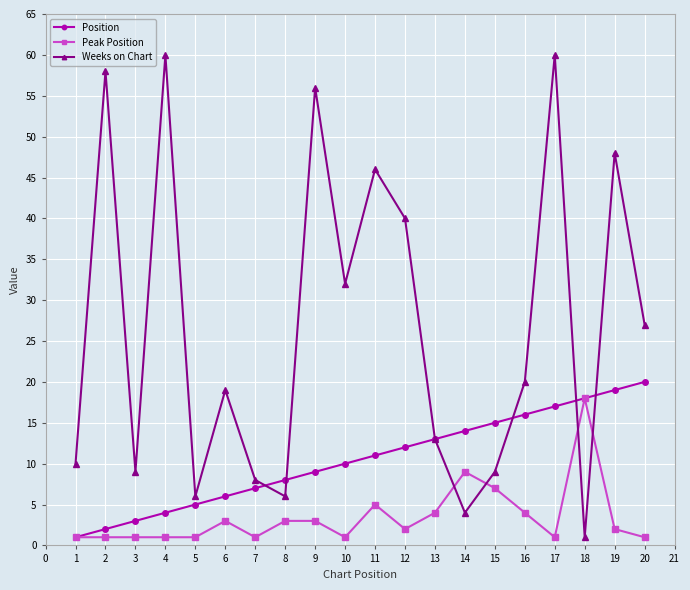

True or false: Position has a value of 11 at 16.

False